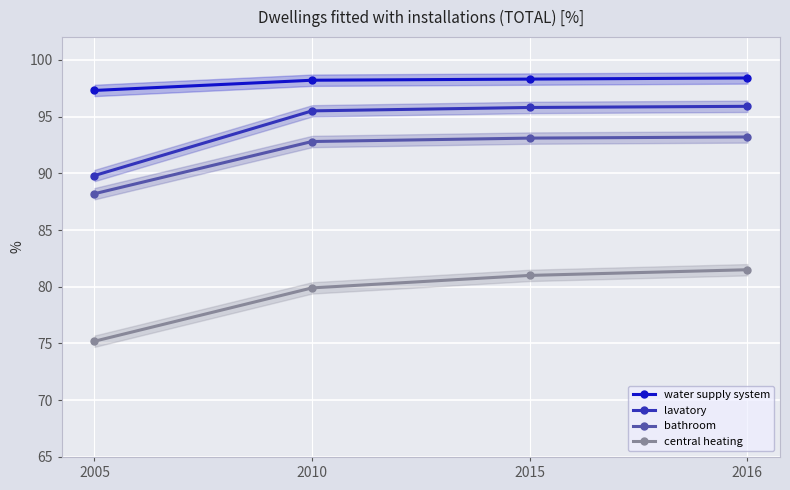

What is the value of the central heating point at the 1st from the left?

75.2